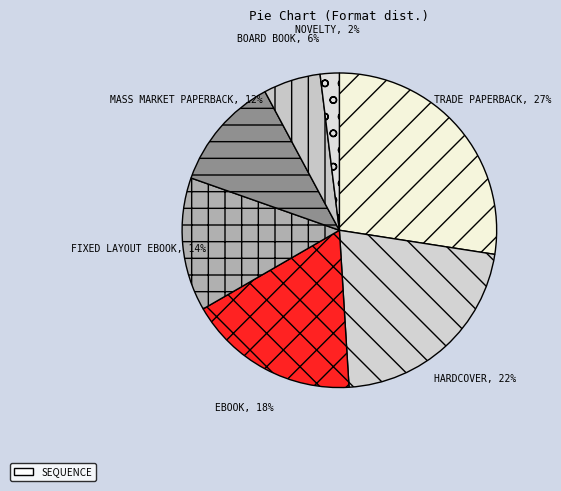

To the nearest percent, what is the difference between the largest and smallest slice percentages?

25%